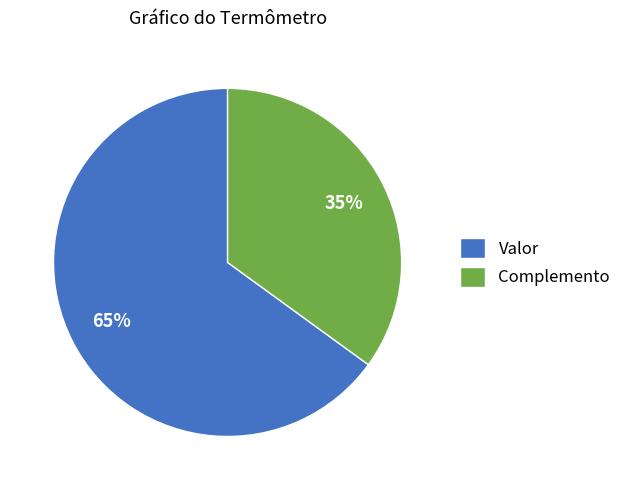

What percentage is the Valor slice, to the nearest percent?

65%